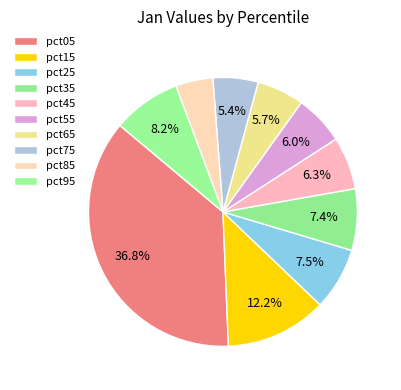

What portion of the pie excludes pct85?

95.5%